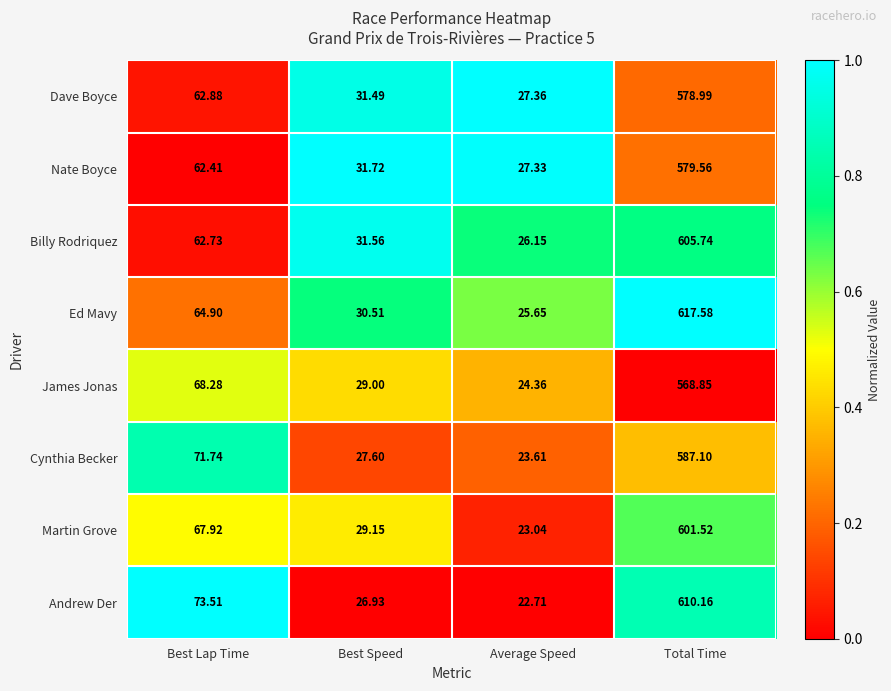

Where does the Billy Rodriquez series first go above 62?

Best Lap Time